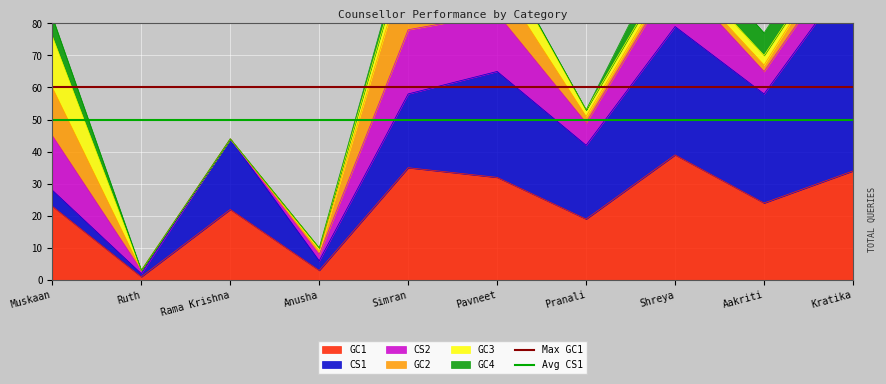

The GC1 series shows 22 at Rama Krishna. True or false?

True